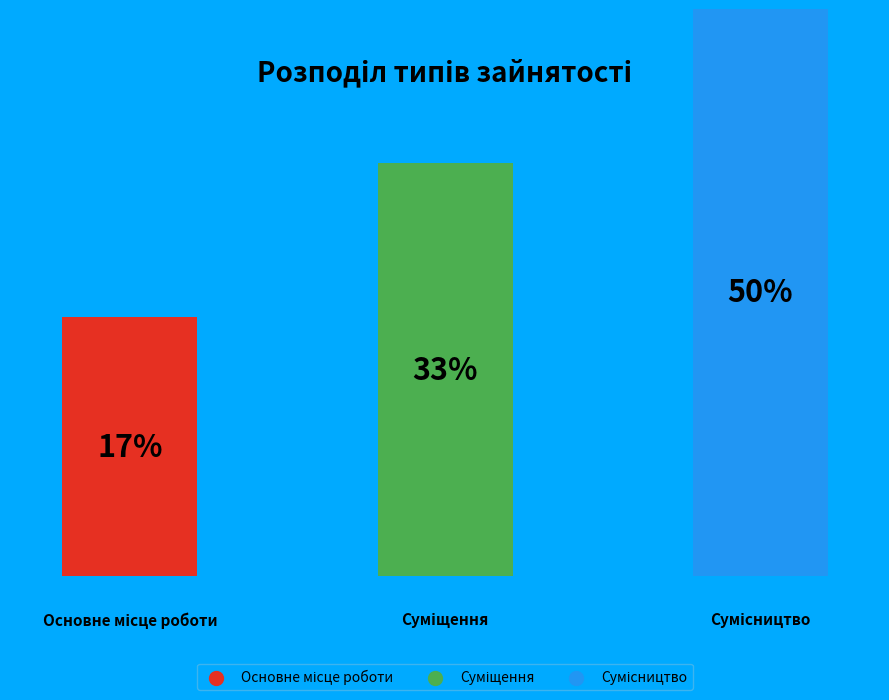

What is the largest slice in the pie chart?

Сумісництво